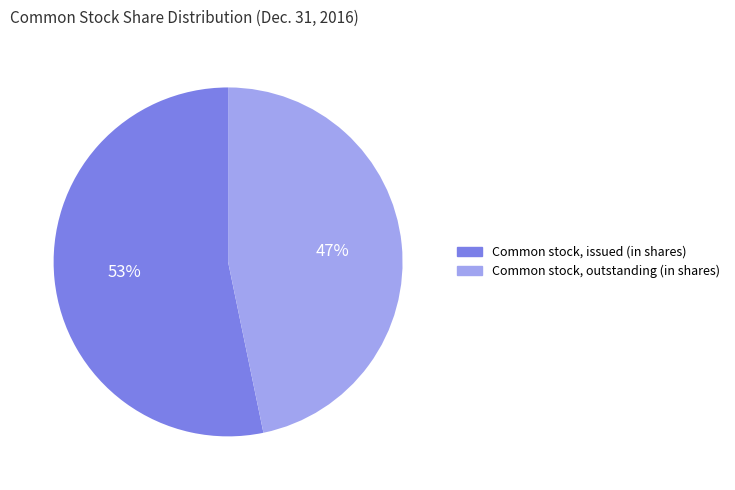

Which slice is the largest?

Common stock, issued (in shares)